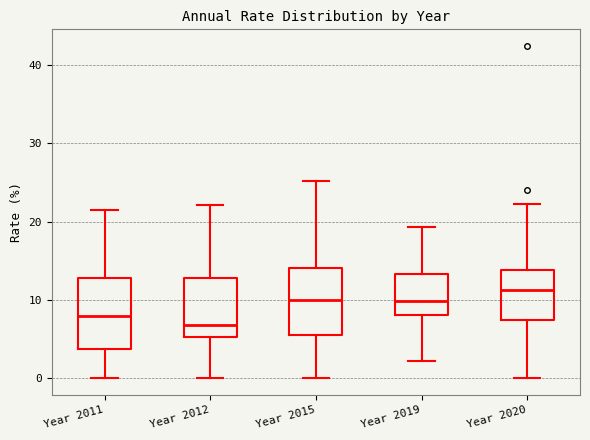

Which box's median line is the highest?

Year 2020